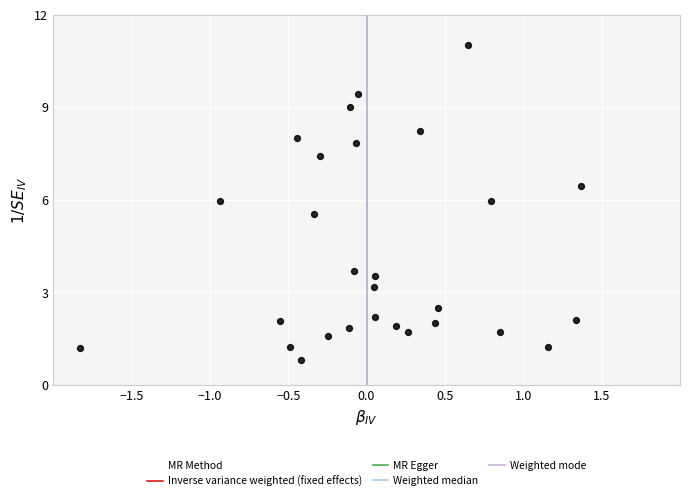

What Y value in the scatter plot is closest to 5?

5.5